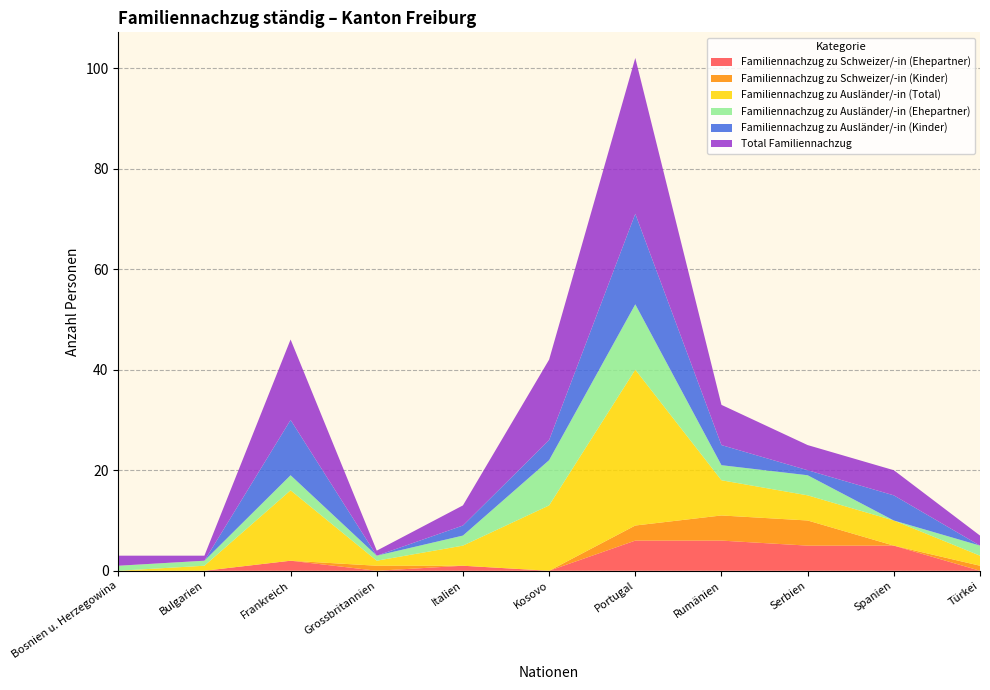

Reading right to left, transcribe all the data shown in this chart.

Familiennachzug zu Schweizer/-in (Ehepartner): Türkei=0	Spanien=5	Serbien=5	Rumänien=6	Portugal=6	Kosovo=0	Italien=1	Grossbritannien=0	Frankreich=2	Bulgarien=0	Bosnien u. Herzegowina=0
Familiennachzug zu Schweizer/-in (Kinder): Türkei=1	Spanien=0	Serbien=5	Rumänien=5	Portugal=3	Kosovo=0	Italien=0	Grossbritannien=1	Frankreich=0	Bulgarien=0	Bosnien u. Herzegowina=0
Familiennachzug zu Ausländer/-in (Total): Türkei=2	Spanien=5	Serbien=5	Rumänien=7	Portugal=31	Kosovo=13	Italien=4	Grossbritannien=1	Frankreich=14	Bulgarien=1	Bosnien u. Herzegowina=0
Familiennachzug zu Ausländer/-in (Ehepartner): Türkei=2	Spanien=0	Serbien=4	Rumänien=3	Portugal=13	Kosovo=9	Italien=2	Grossbritannien=1	Frankreich=3	Bulgarien=1	Bosnien u. Herzegowina=1
Familiennachzug zu Ausländer/-in (Kinder): Türkei=0	Spanien=5	Serbien=1	Rumänien=4	Portugal=18	Kosovo=4	Italien=2	Grossbritannien=0	Frankreich=11	Bulgarien=0	Bosnien u. Herzegowina=0
Total Familiennachzug: Türkei=2	Spanien=5	Serbien=5	Rumänien=8	Portugal=31	Kosovo=16	Italien=4	Grossbritannien=1	Frankreich=16	Bulgarien=1	Bosnien u. Herzegowina=2